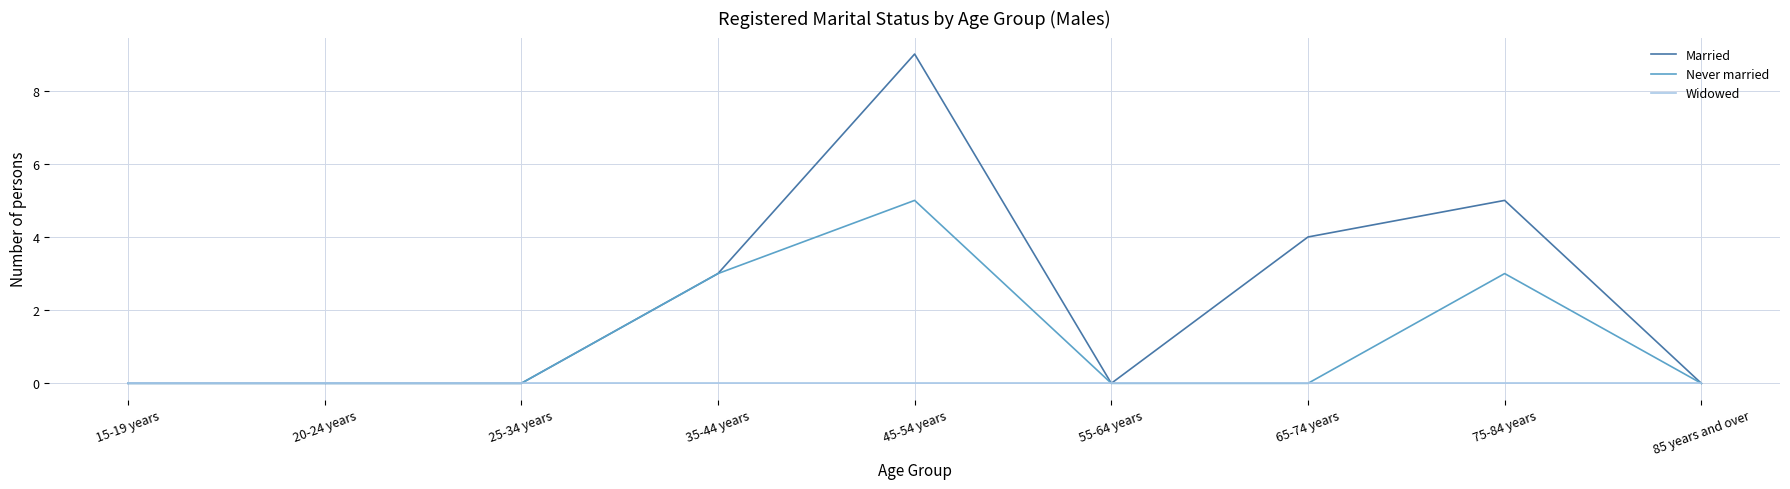

Count the Married values in the range 0 to 4.

7